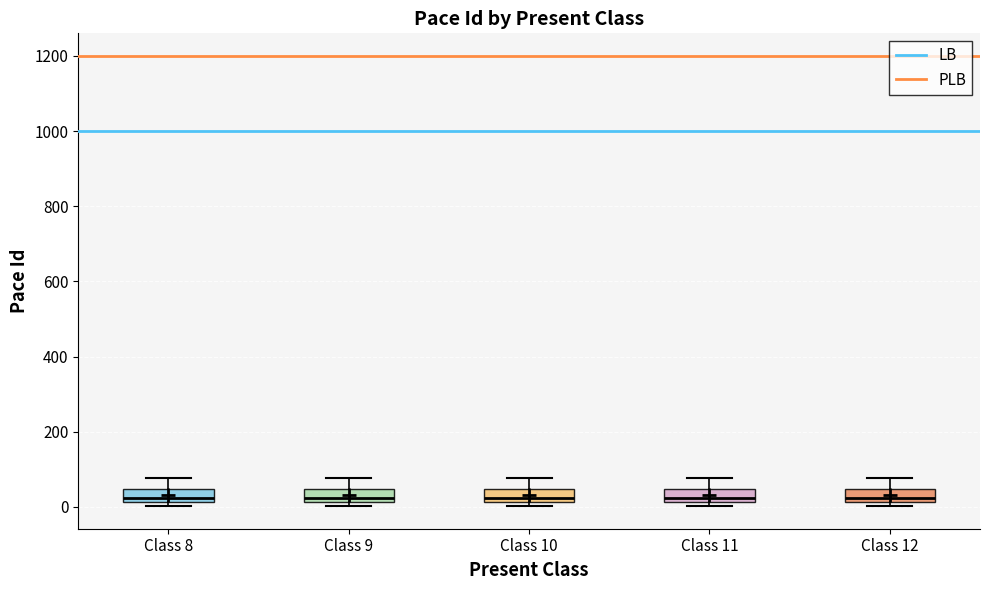

Reading left to right, read every box against the y-axis: the position of its median line, the range the box covers, and the ends of its whiskers. The values are not printed on the chart, so give them approximately, as read against the axis.

Class 8: median 20 (just above the box's lower edge), box 20 to 40, whiskers 0 to 80
Class 9: median 20 (just above the box's lower edge), box 20 to 40, whiskers 0 to 80
Class 10: median 20 (just above the box's lower edge), box 20 to 40, whiskers 0 to 80
Class 11: median 20 (just above the box's lower edge), box 20 to 40, whiskers 0 to 80
Class 12: median 20 (just above the box's lower edge), box 20 to 40, whiskers 0 to 80